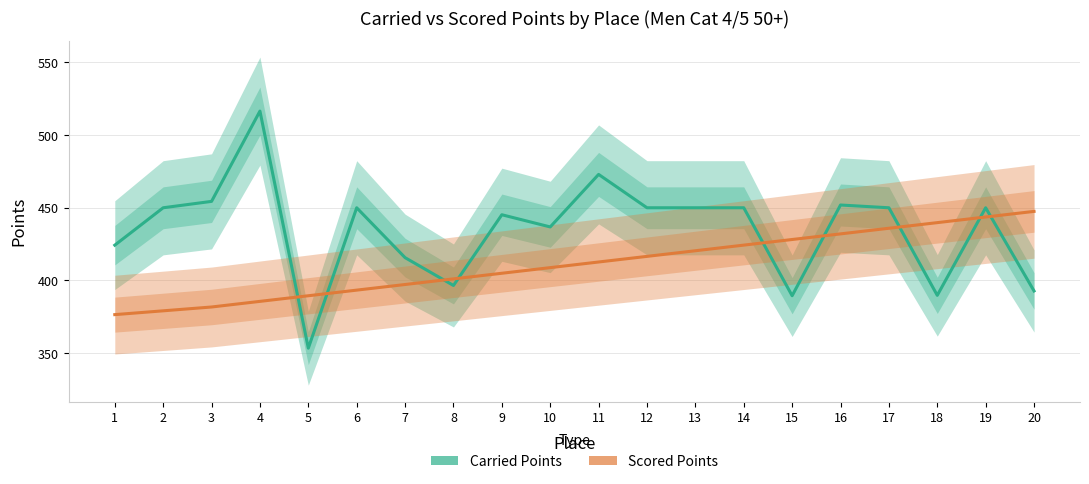

At which label is Scored Points closest to 411?

11